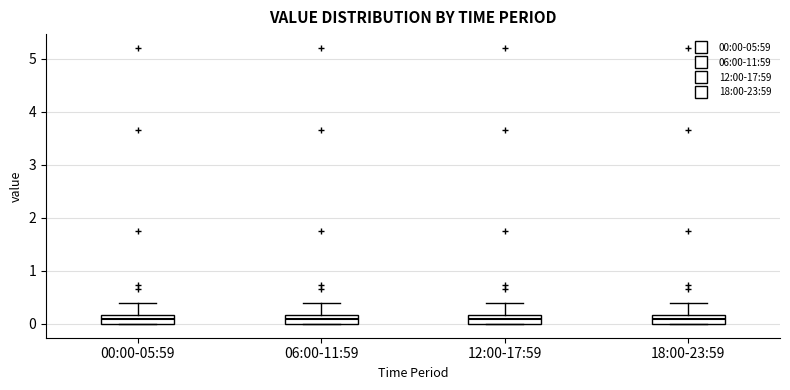

Reading left to right, read every box against the y-axis: the position of its median line, the range the box covers, and the ends of its whiskers. The values are not printed on the chart, so give them approximately, as read against the axis.

00:00-05:59: median 0.1, box 0.0 to 0.2, whiskers 0.0 to 0.4
06:00-11:59: median 0.1, box 0.0 to 0.2, whiskers 0.0 to 0.4
12:00-17:59: median 0.1, box 0.0 to 0.2, whiskers 0.0 to 0.4
18:00-23:59: median 0.1, box 0.0 to 0.2, whiskers 0.0 to 0.4